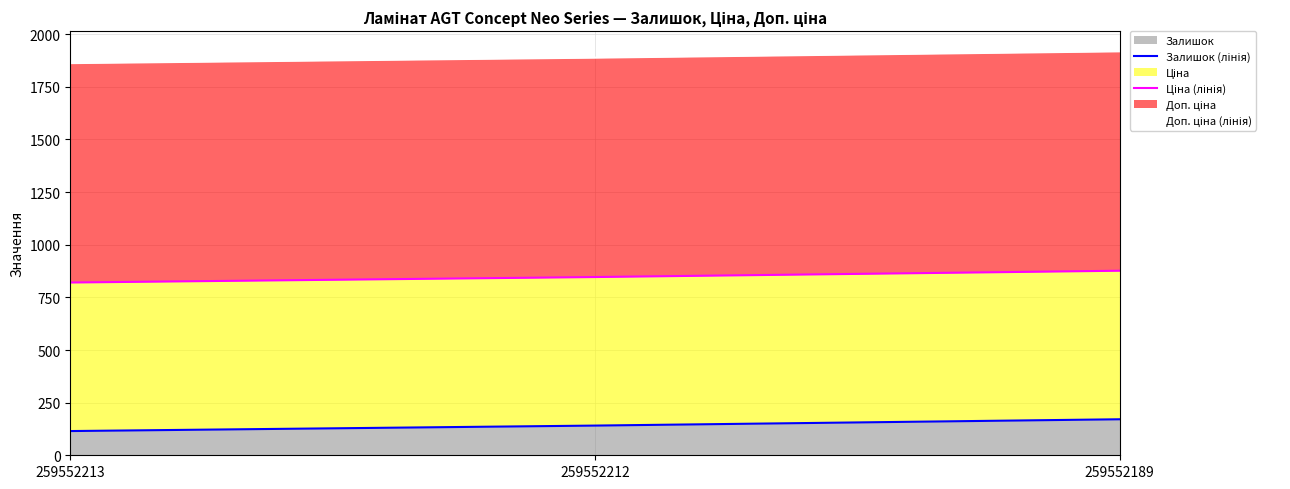

What is the smallest value displayed?

115.0